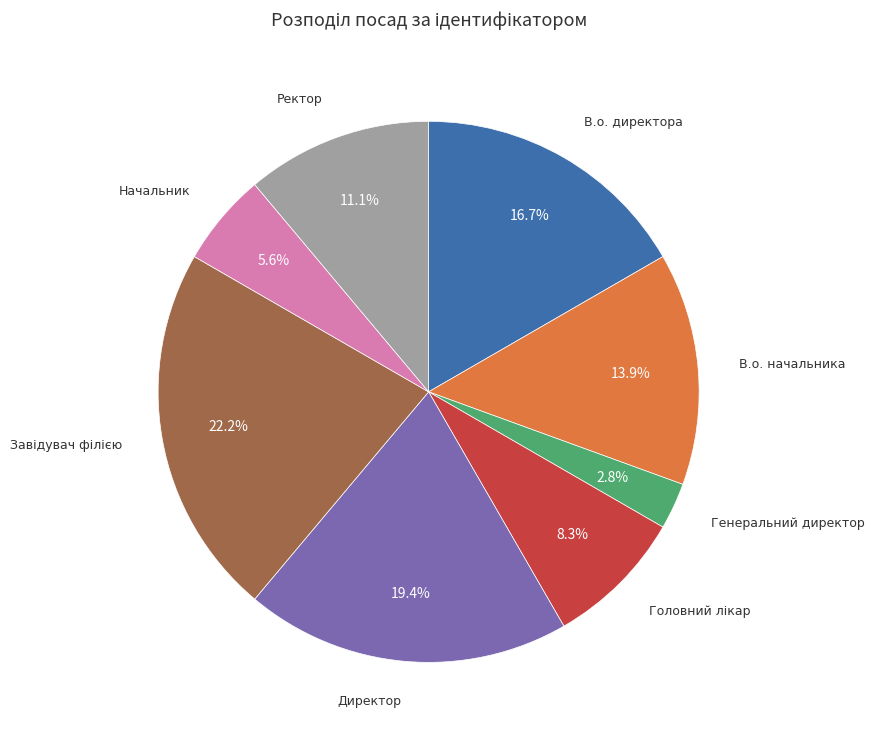

How many slices are in this pie chart?

8